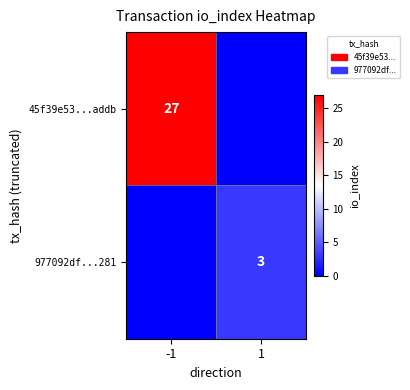

The value of 977092df...281 at 1 is 1. True or false?

False